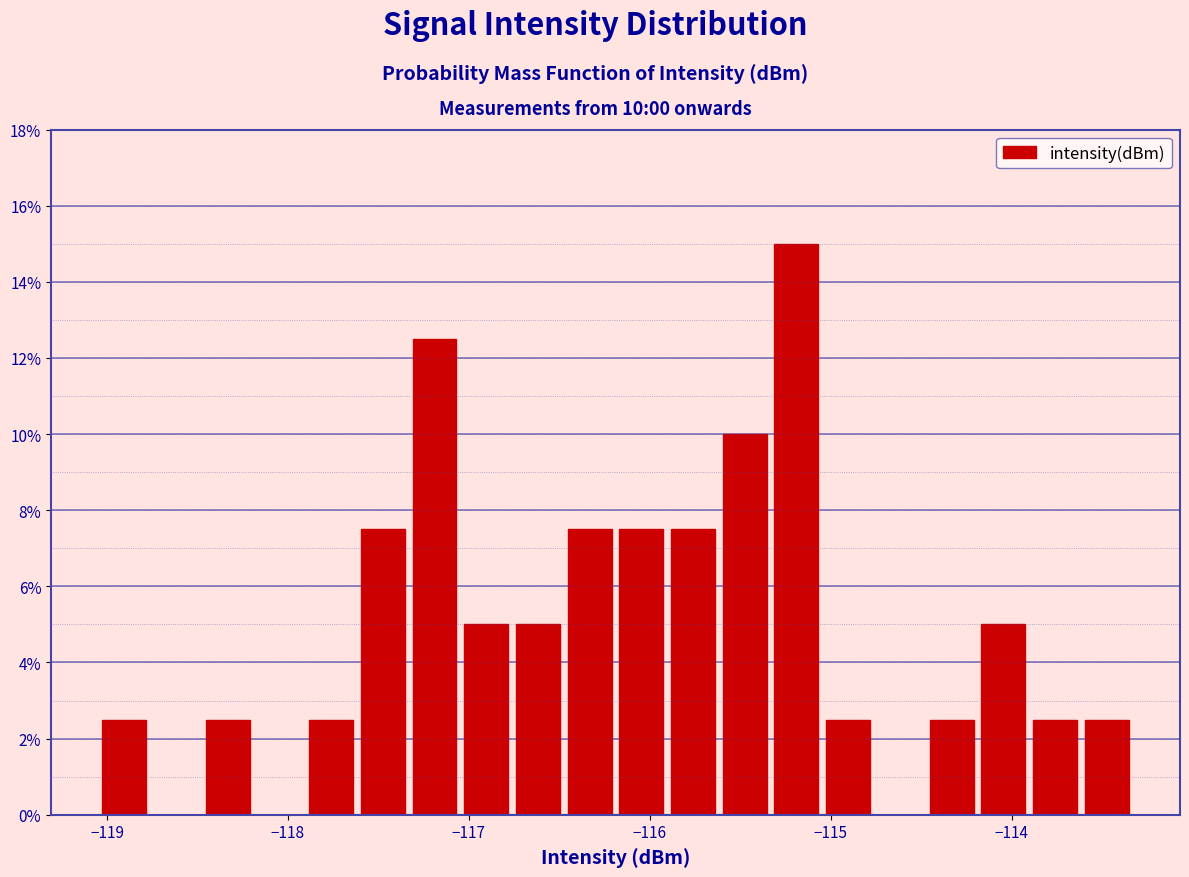

Around what value on the x-axis is the tallest bar? Give the approximate position of its centre, as read against the axis.

-115.2